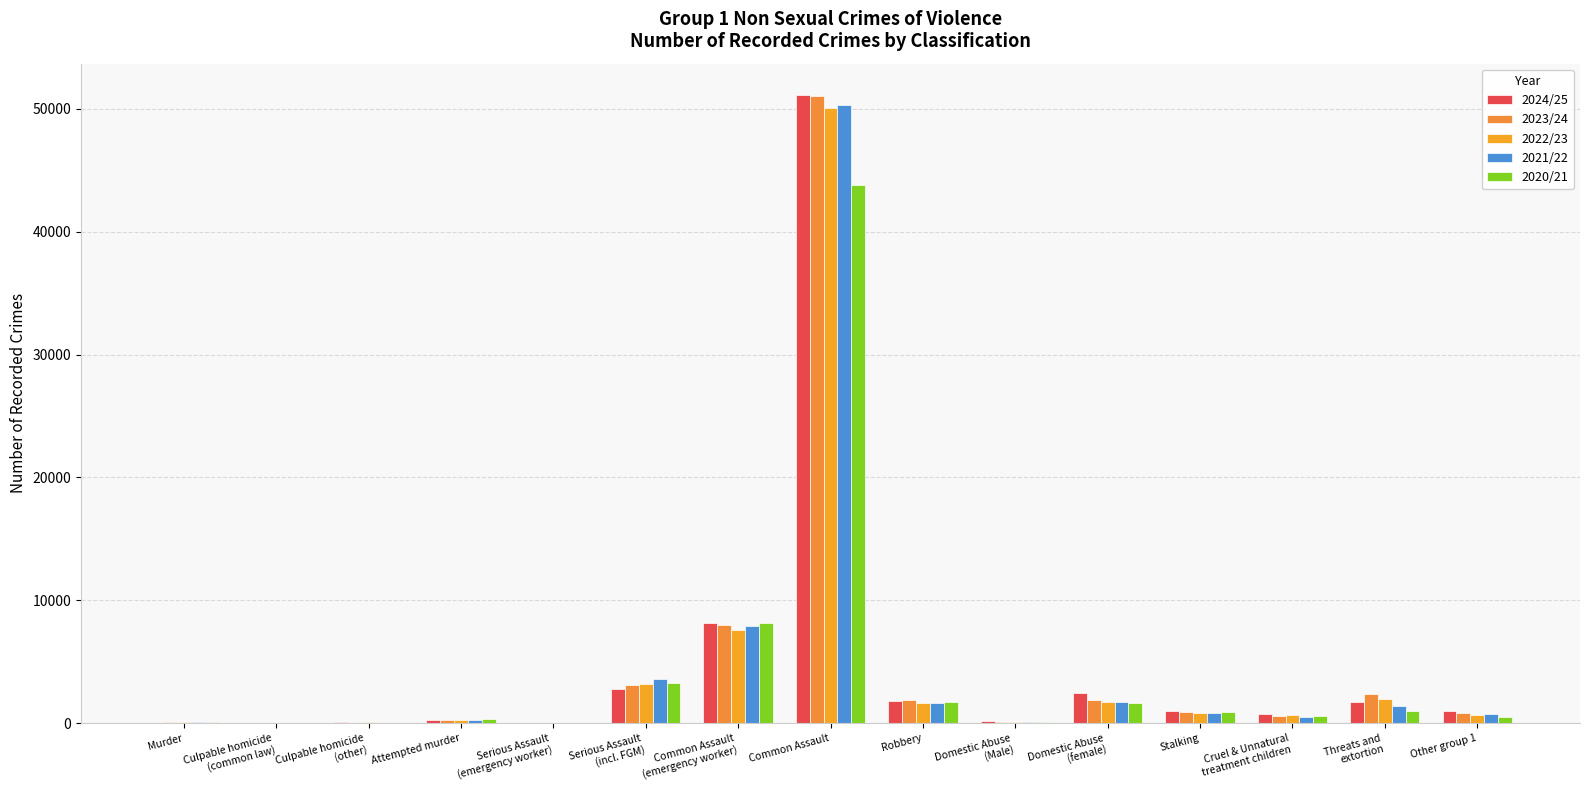

At Murder, list the series in order from largest to smallest.

2020/21, 2023/24, 2021/22, 2022/23, 2024/25